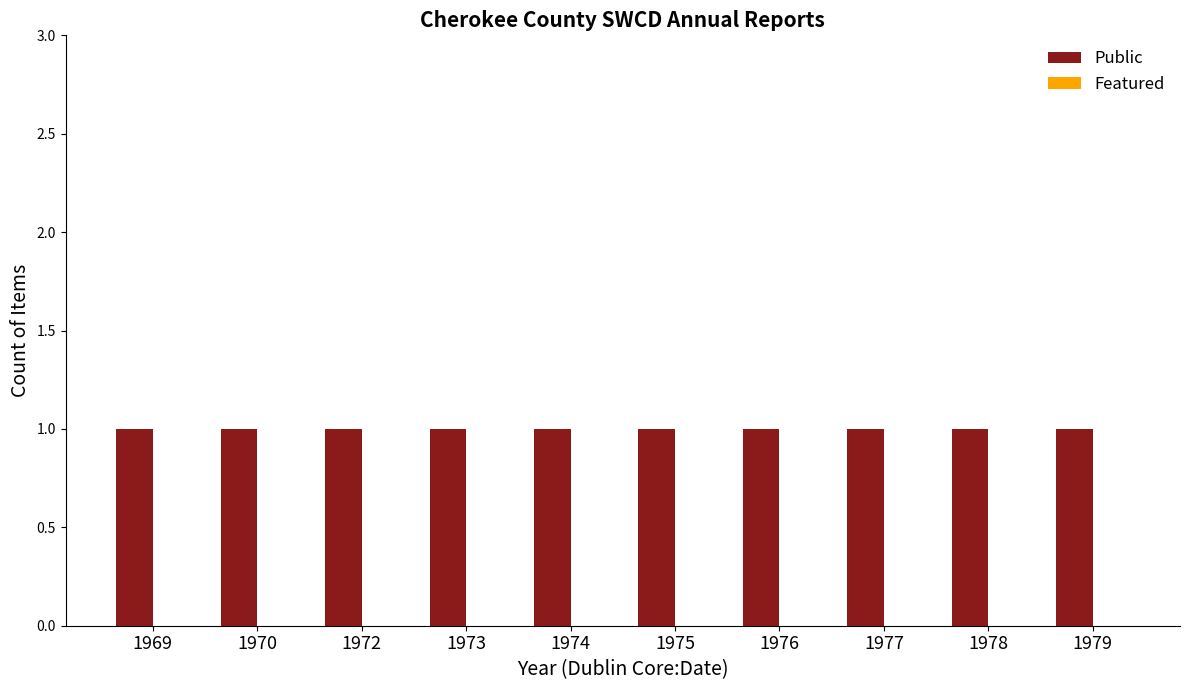

Are the bars horizontal?

No